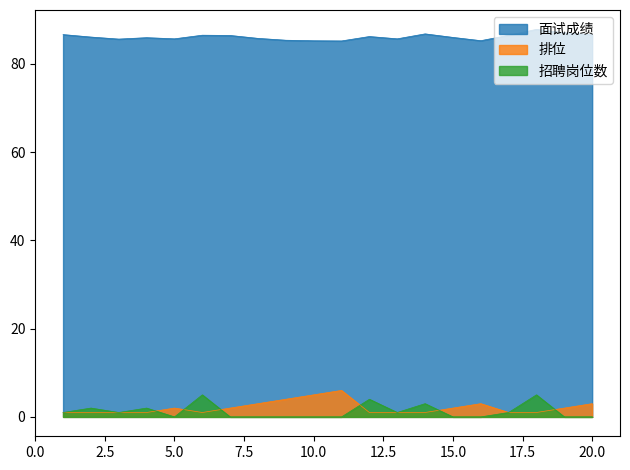

True or false: 面试成绩 has a value of 86.6 at 20.0.

True